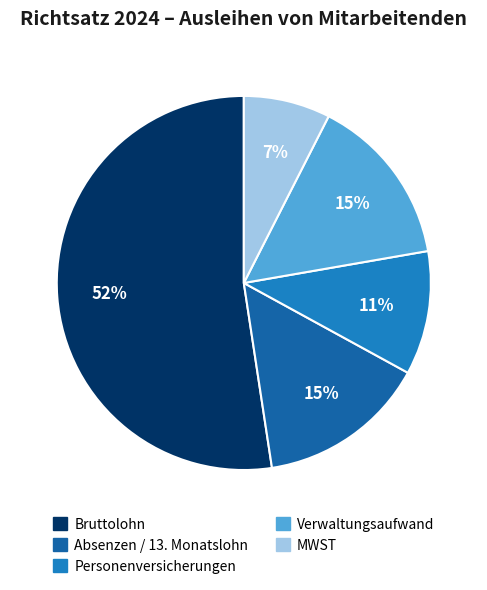

To the nearest percent, what is the average slice percentage?

20%